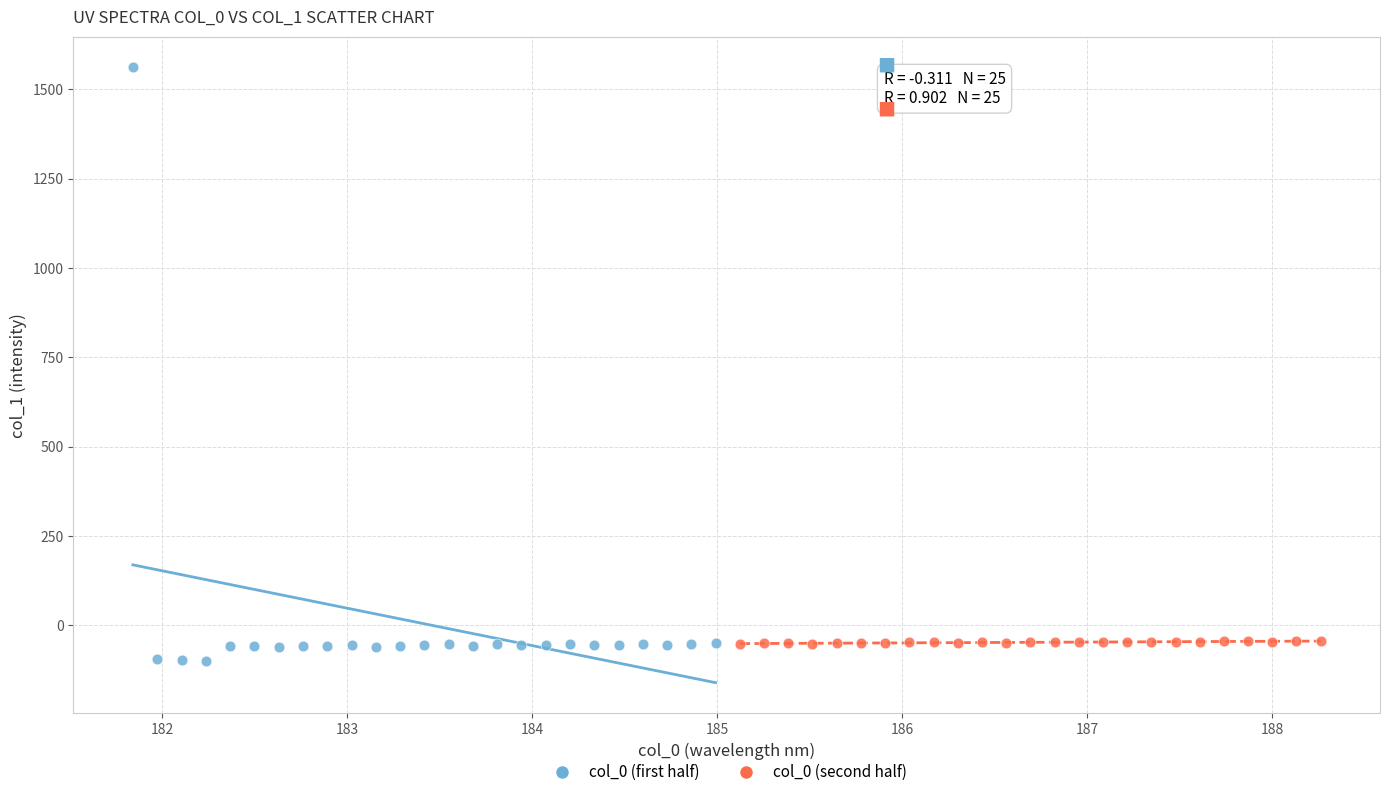

Which series reaches the minimum Y coordinate?

col_0 (first half)